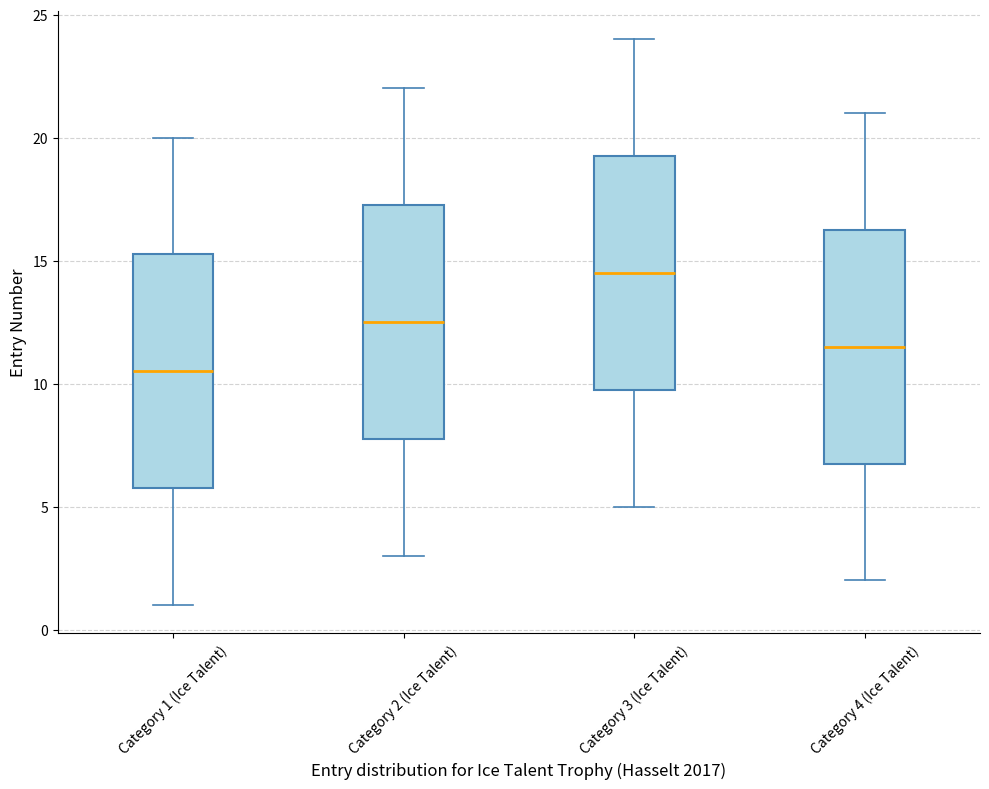

Which box has the highest median line?

Category 3 (Ice Talent)